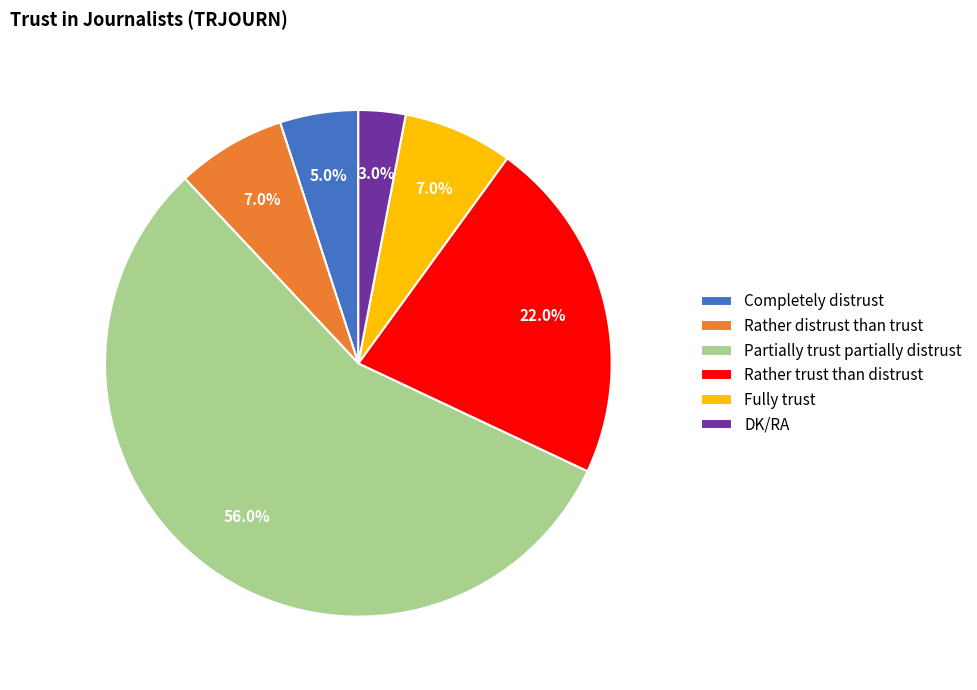

Count the number of slices in the pie.

6